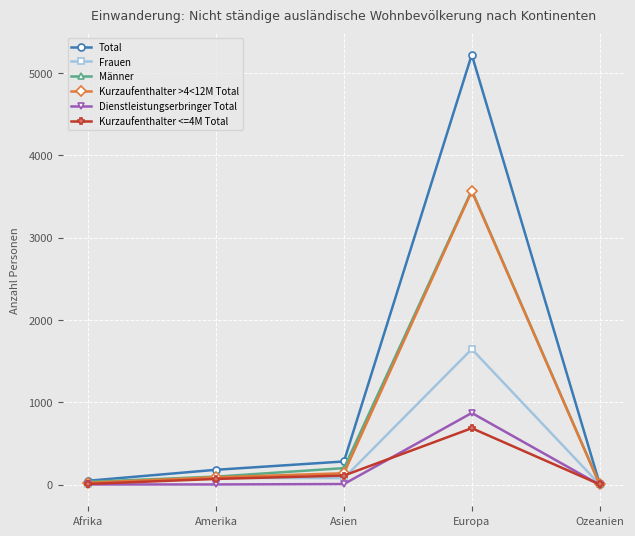

What is the sum of the Männer values at Afrika and Amerika?

135